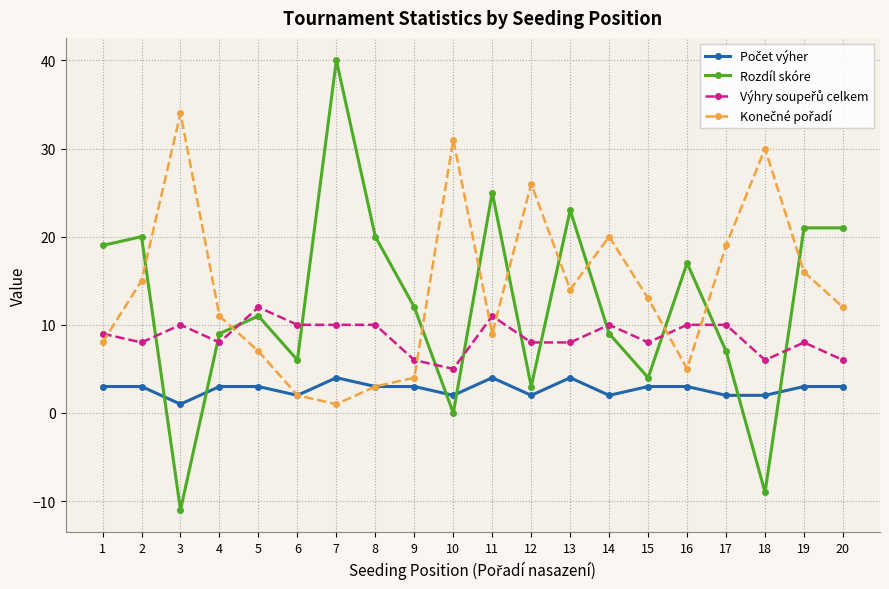

True or false: Rozdíl skóre has more than 0 interior local peaks.

True